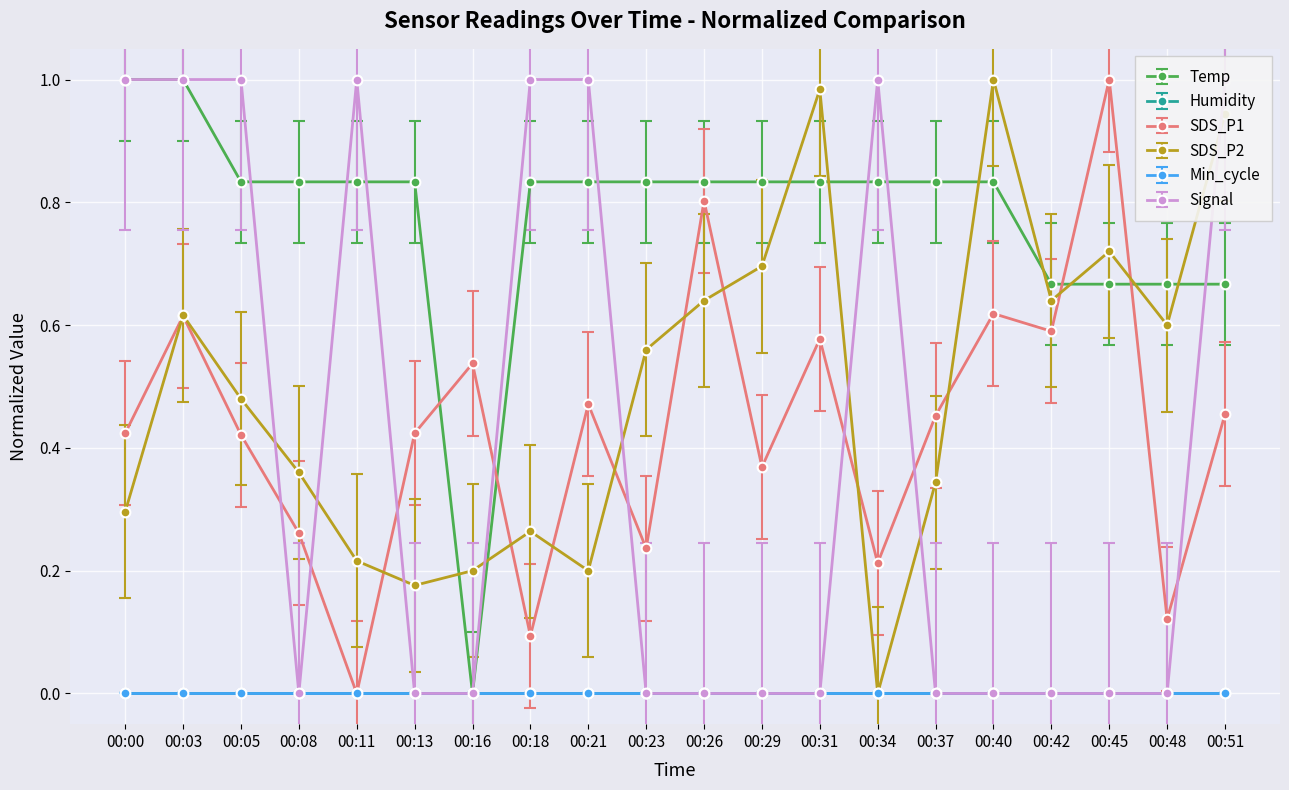

Which series has the largest total across all categories?

Temp